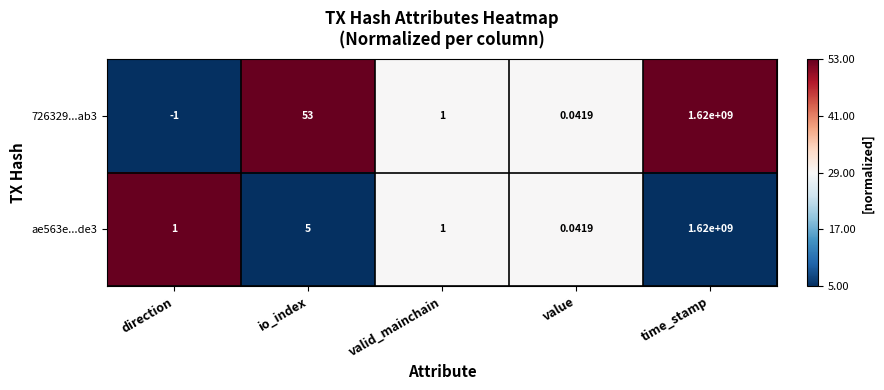

At how many categories does at least one series exceed 0?

5